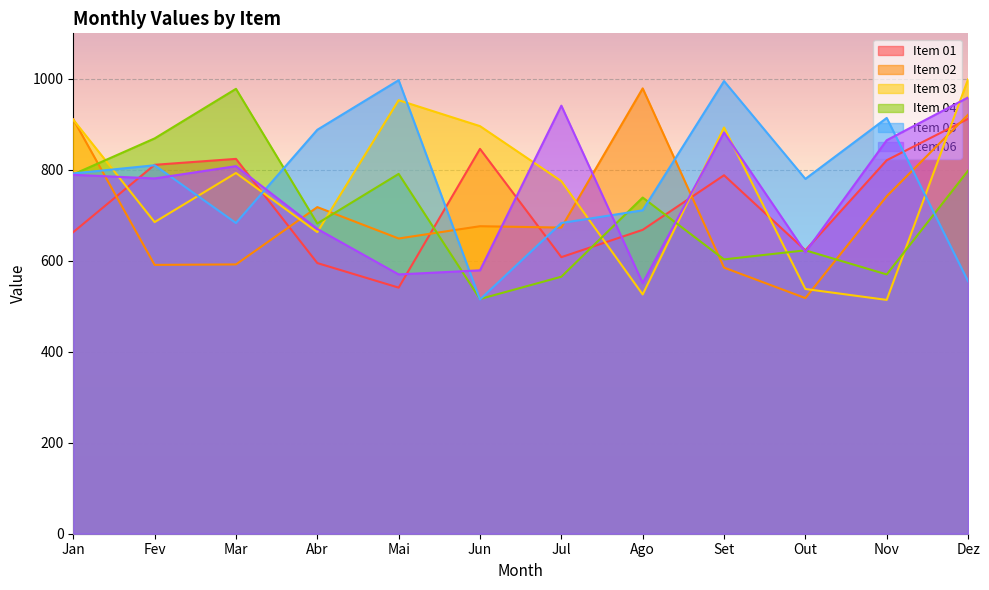

How many times do Item 02 and Item 06 cross each other?

5